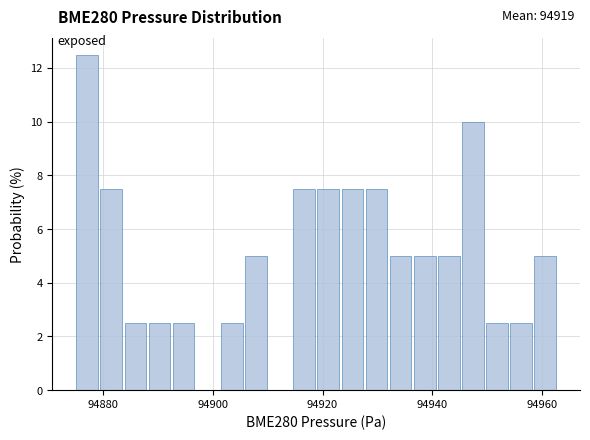

Read against the x-axis, roughly where is the centre of the tallest bar?

94878